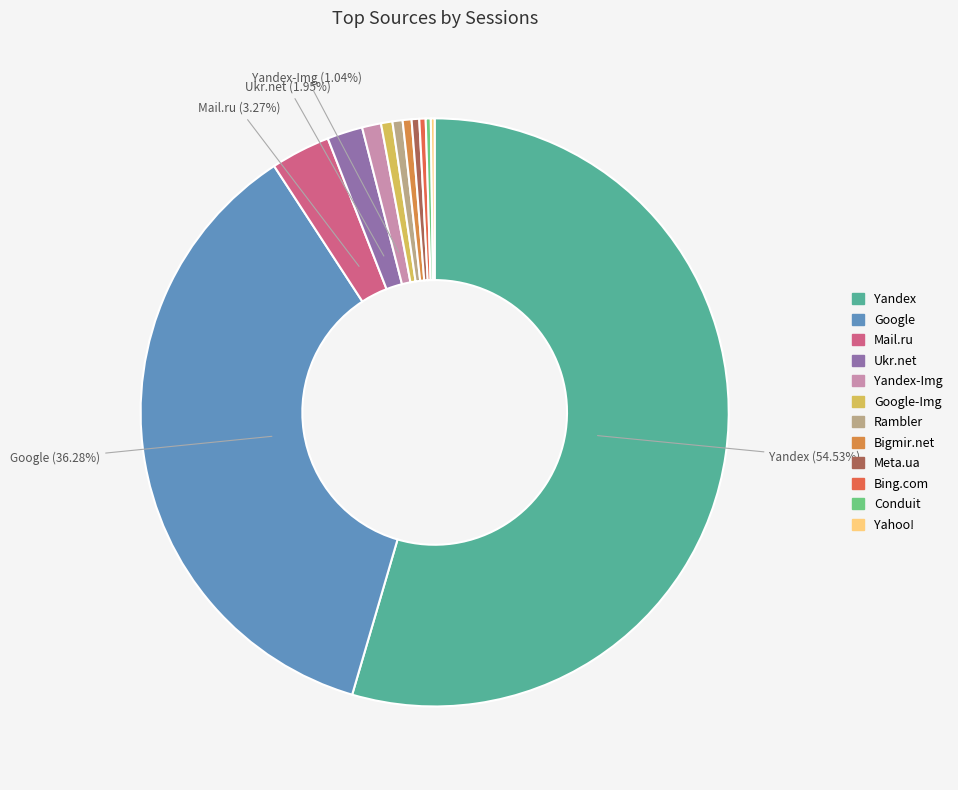

What is the largest slice in the pie chart?

Yandex